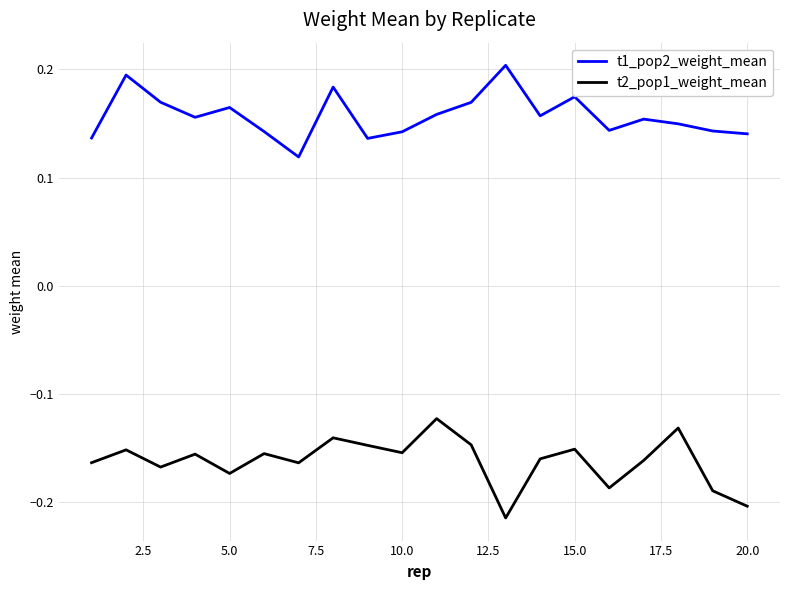

Rank the series by their maximum value, from lowest to highest.

t2_pop1_weight_mean, t1_pop2_weight_mean